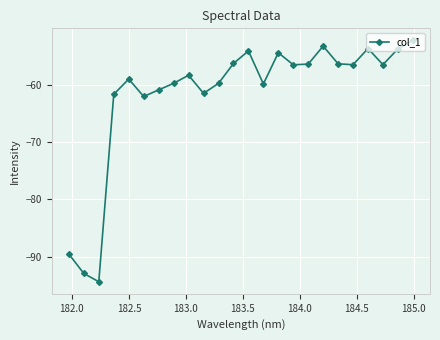

What is the maximum value shown in the chart?

-52.2